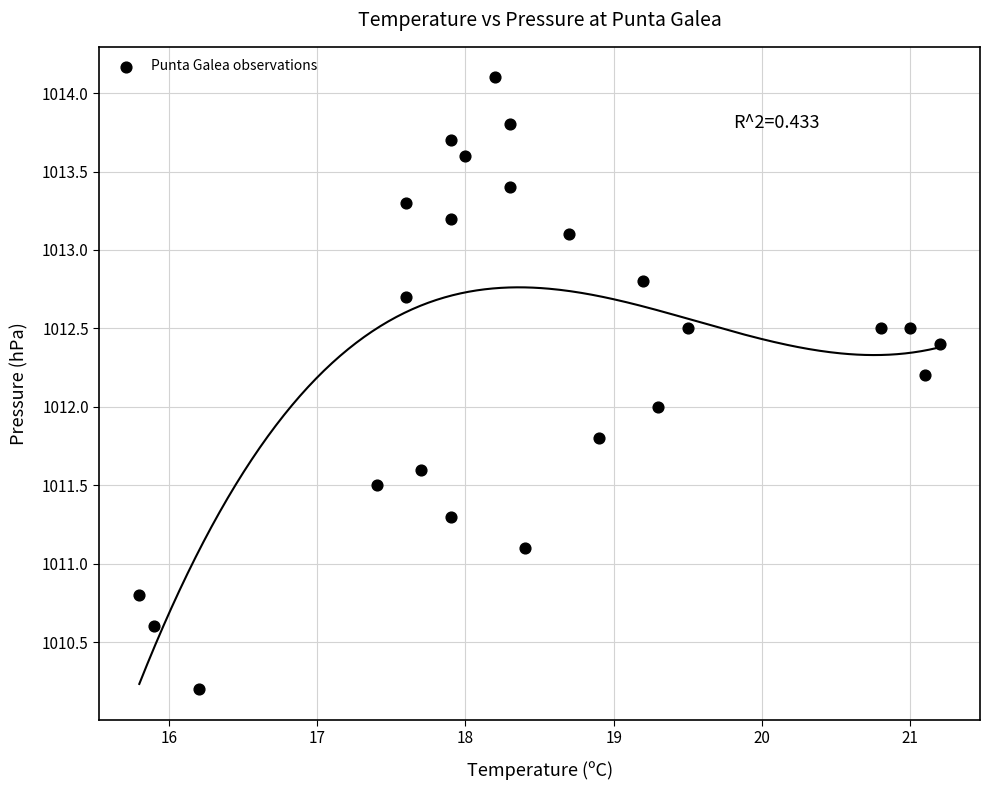

What is the range of X values (max minus min)?

5.4